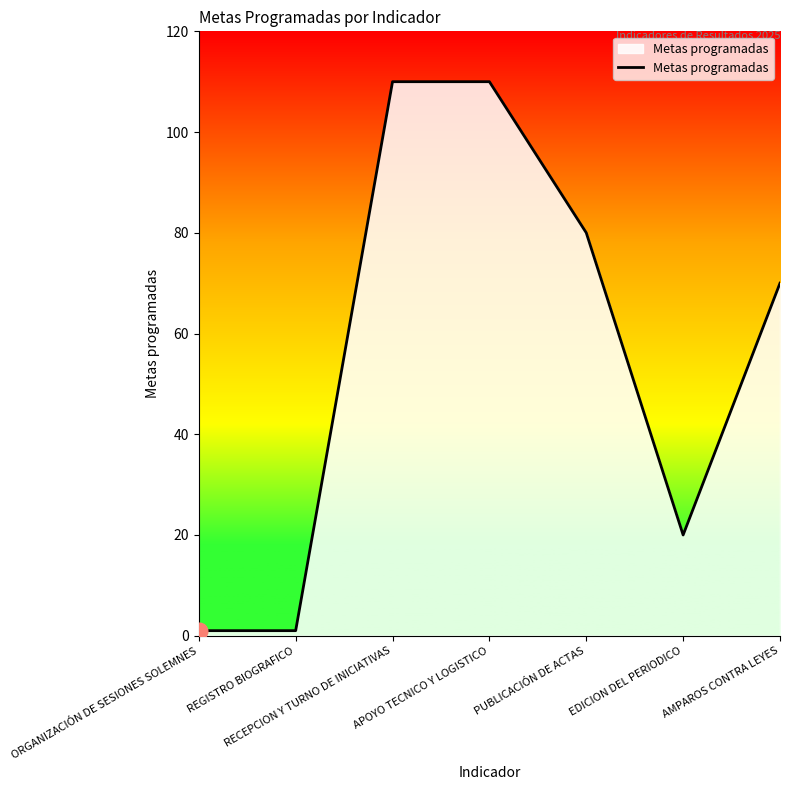

What is the smallest value displayed?

1